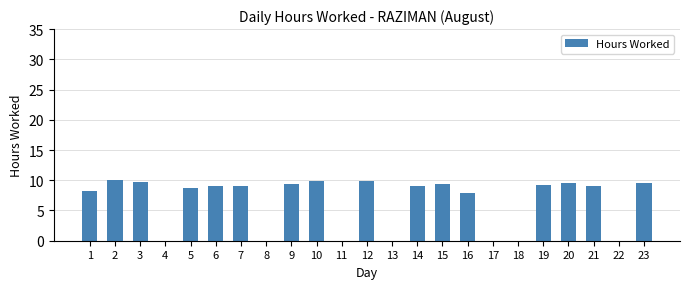

What is the greatest value displayed?

10.1